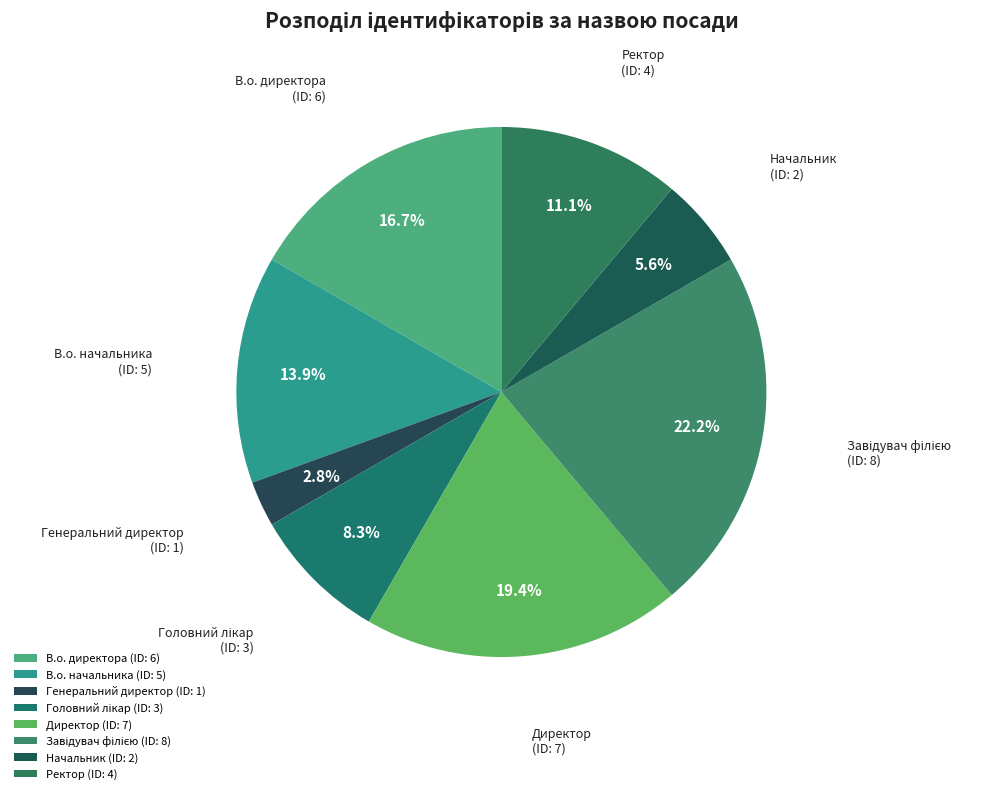

To the nearest percent, what portion does Генеральний директор represent?

3%